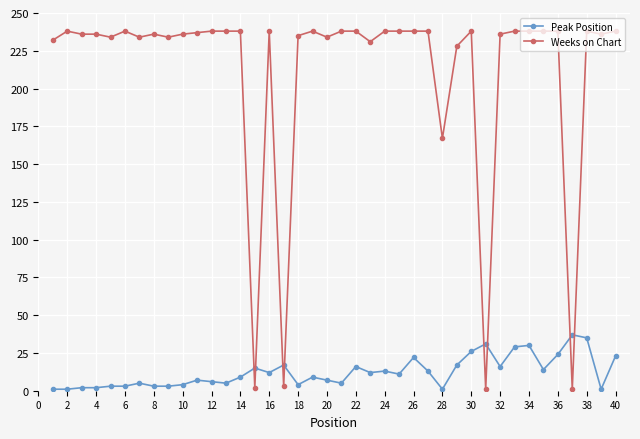

What is the difference between the maximum and minimum values in the Peak Position series?

36